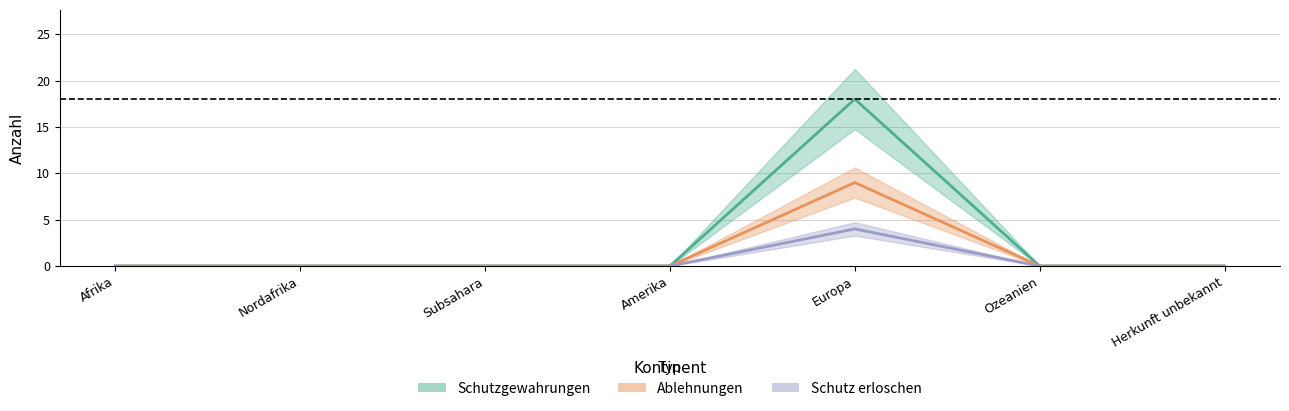

Which has a higher value, Subsahara or Europa?

Europa